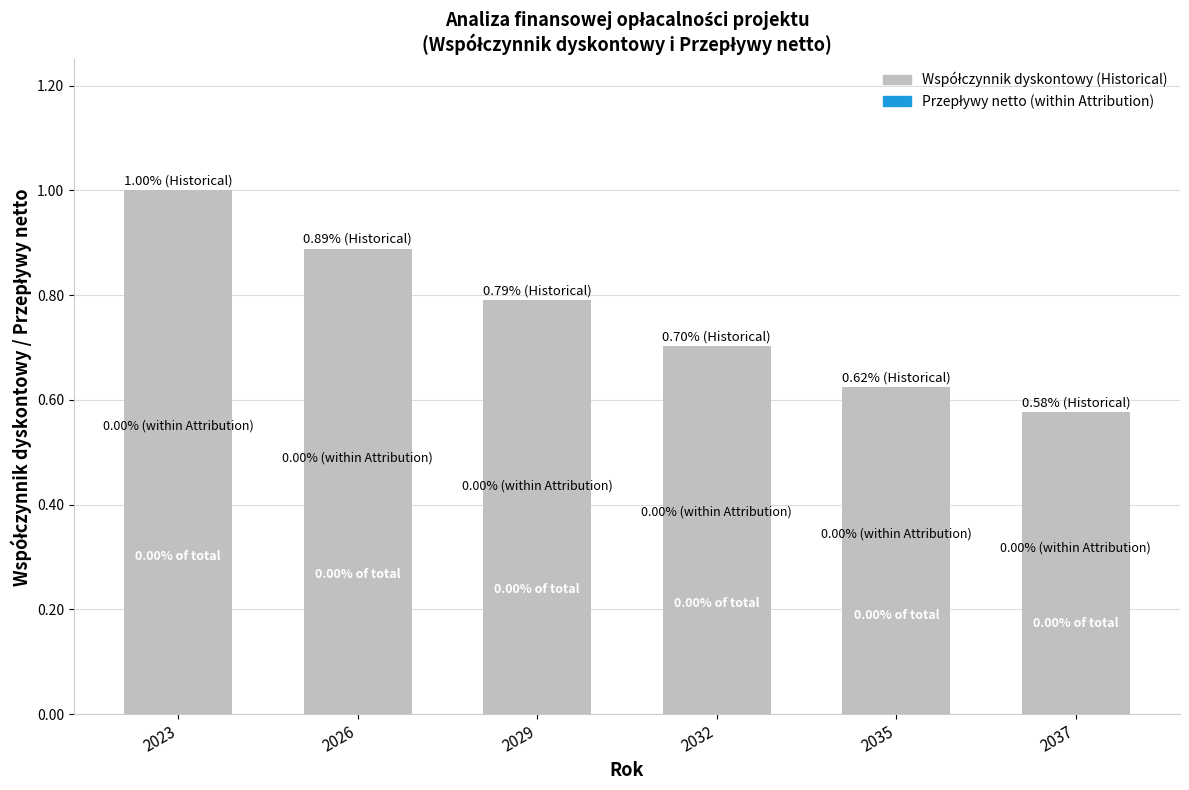

Between 2023 and 2029, which is larger?

2023